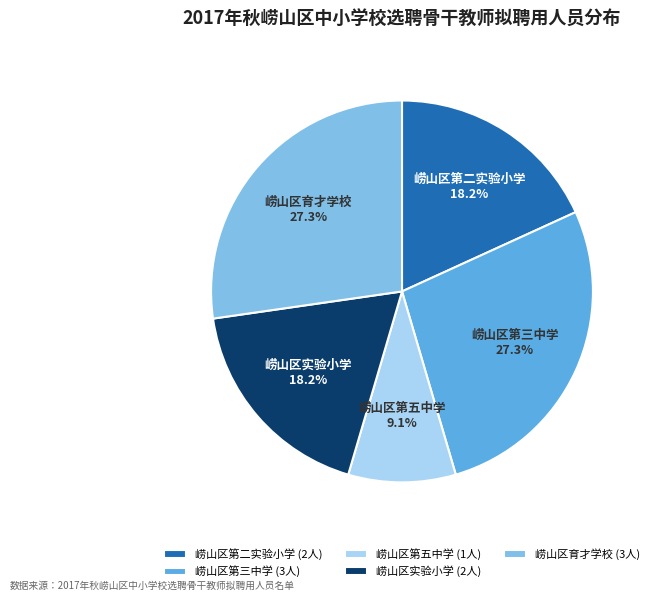

Between 崂山区第五中学 and 崂山区实验小学, which is larger?

崂山区实验小学